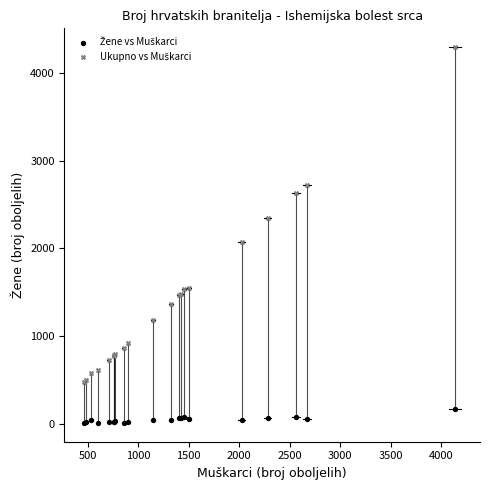

What is the X range (max minus min) for the scatter plot?

3670